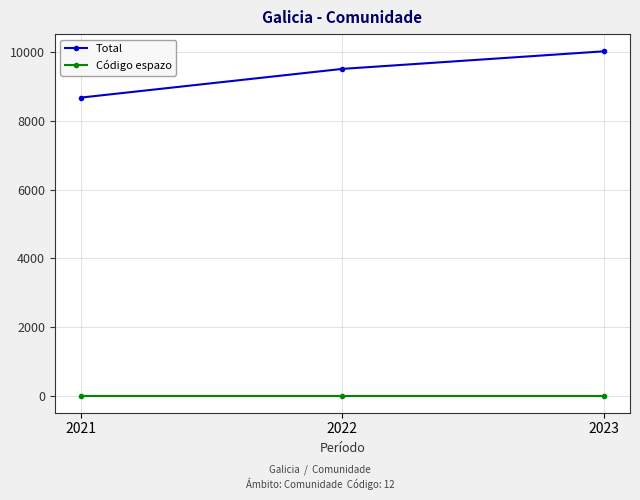

What are all the series names shown in the legend?

Total, Código espazo